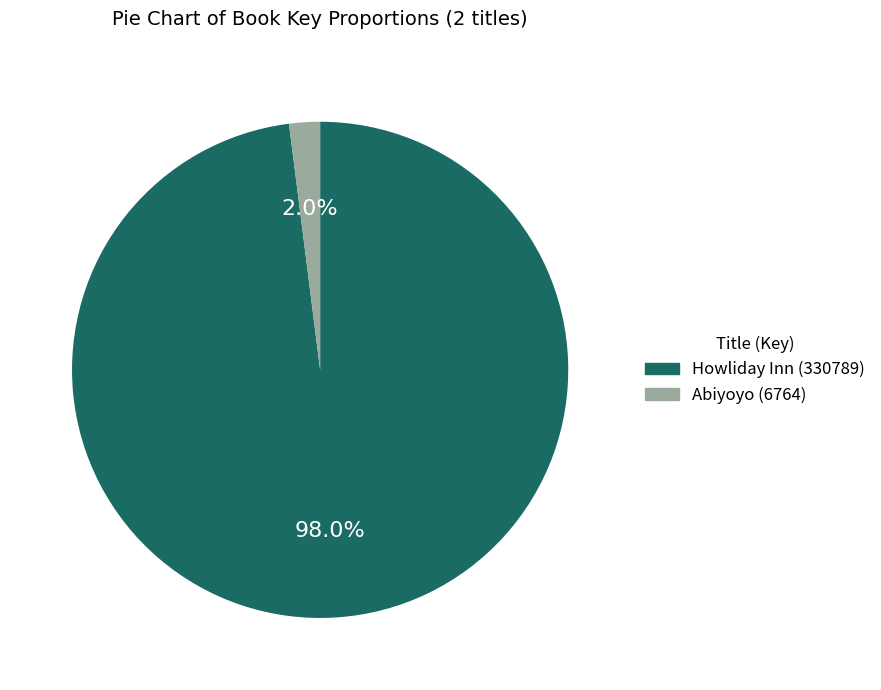

Is there any slice that represents more than half of the pie?

Yes